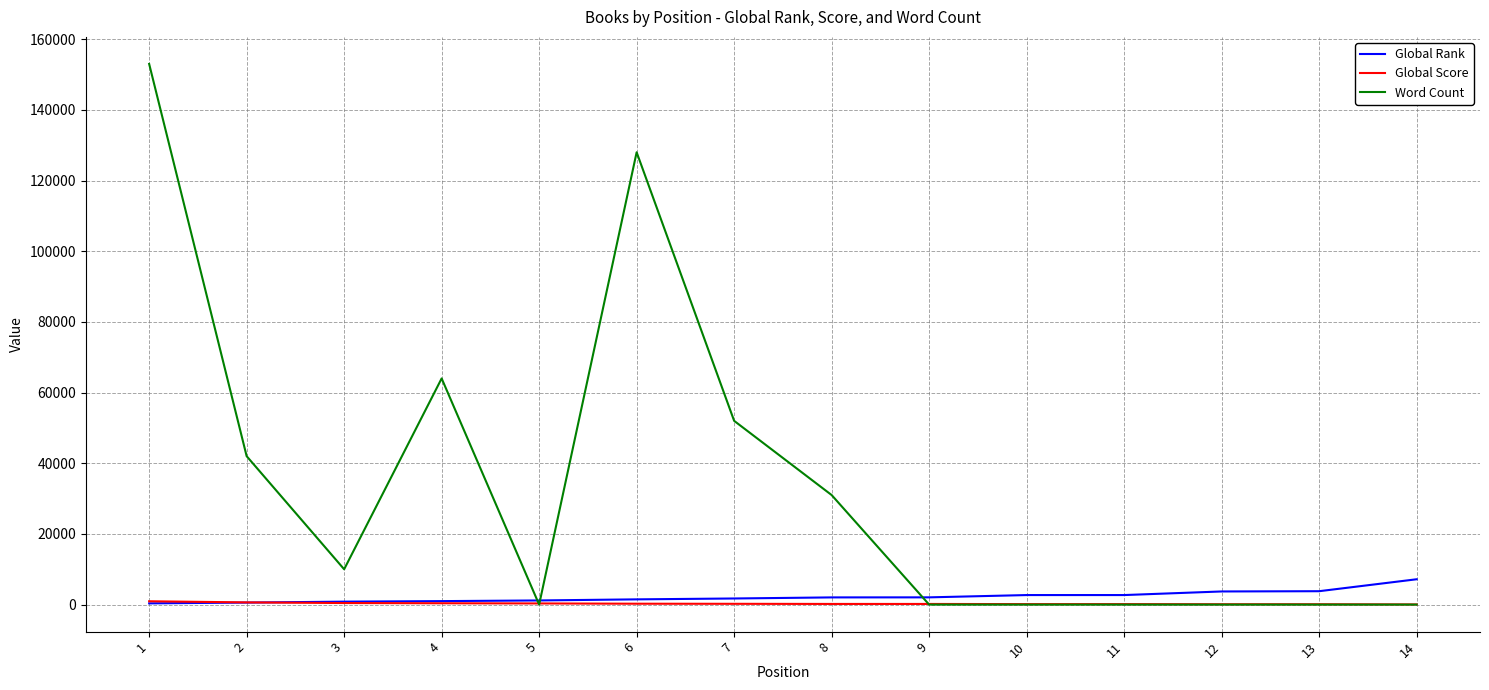

What is the highest value of the Word Count series?

153000